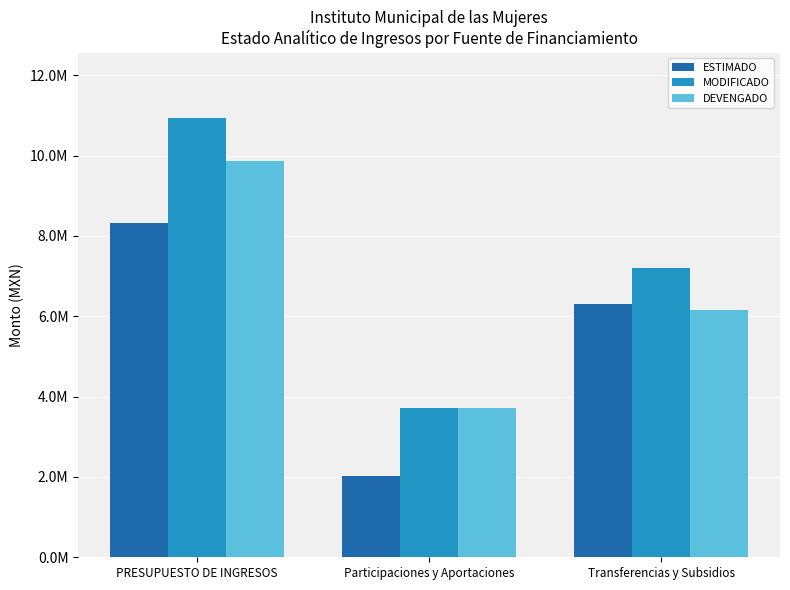

Does the chart contain stacked bars?

No